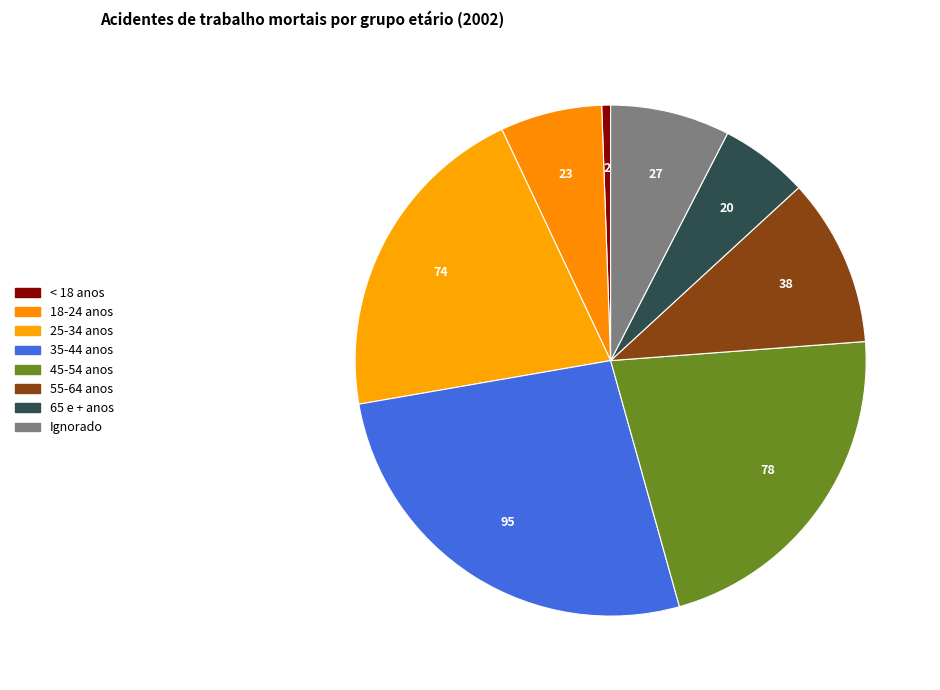

Which slice is the smallest?

< 18 anos